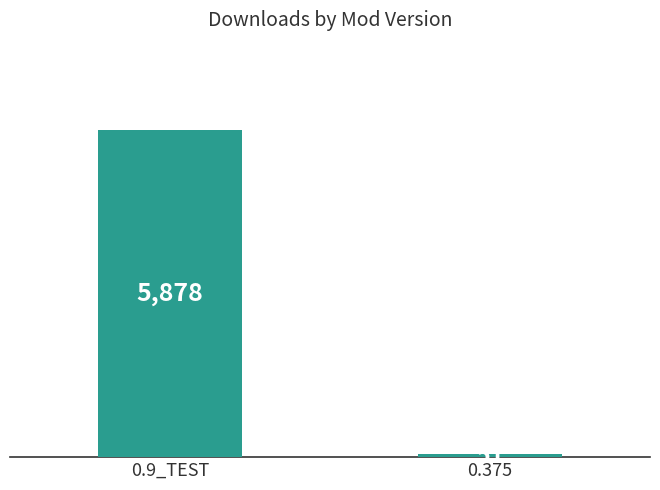

What is the label of the 1st bar from the left?

0.9_TEST